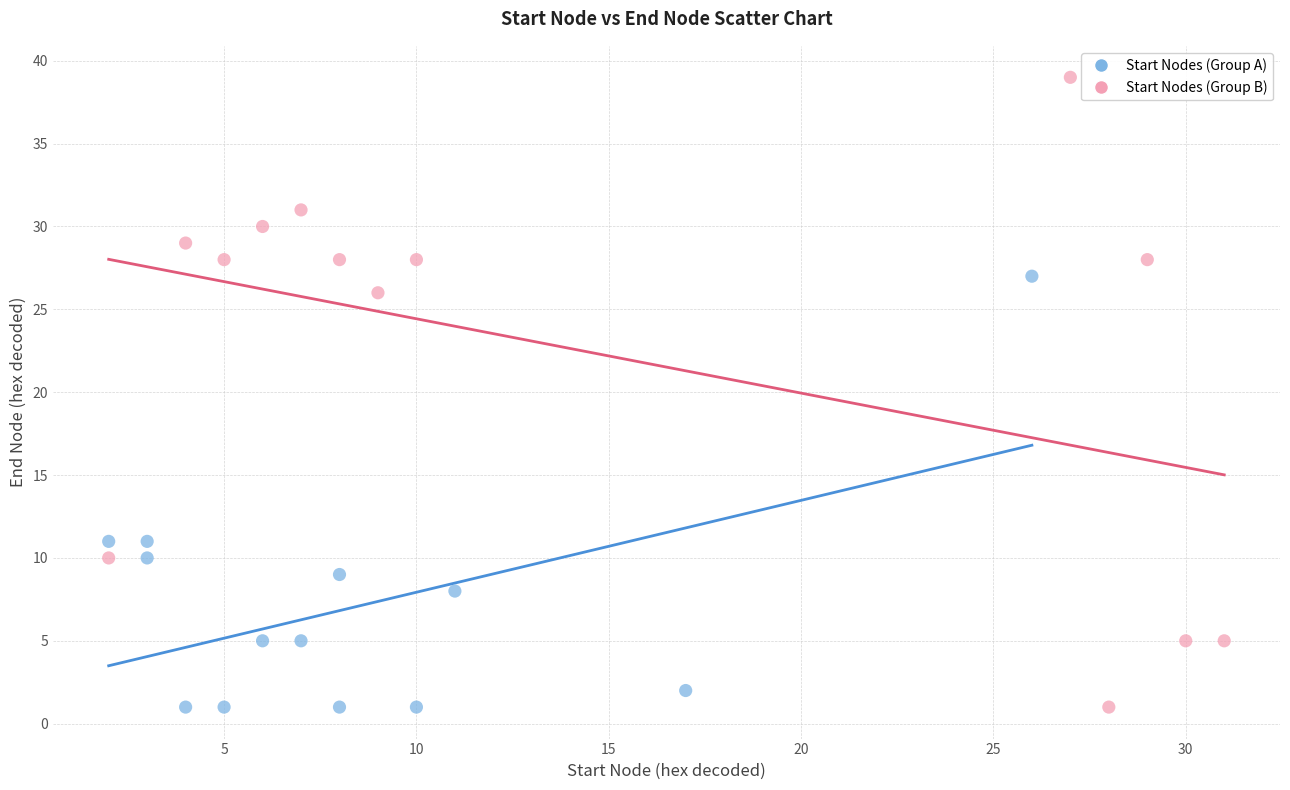

Which series has the widest spread of Y values?

Start Nodes (Group B)